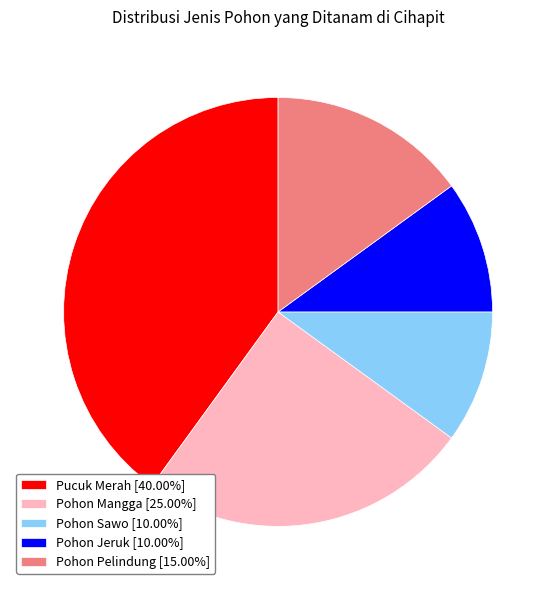

Is the sum of Pohon Mangga [25.00%] and Pohon Sawo [10.00%] greater than half?

No